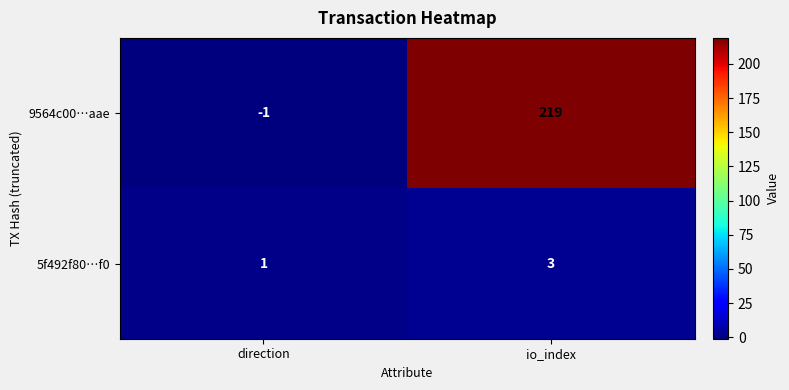

The 9564c00…aae series shows 73 at io_index. True or false?

False